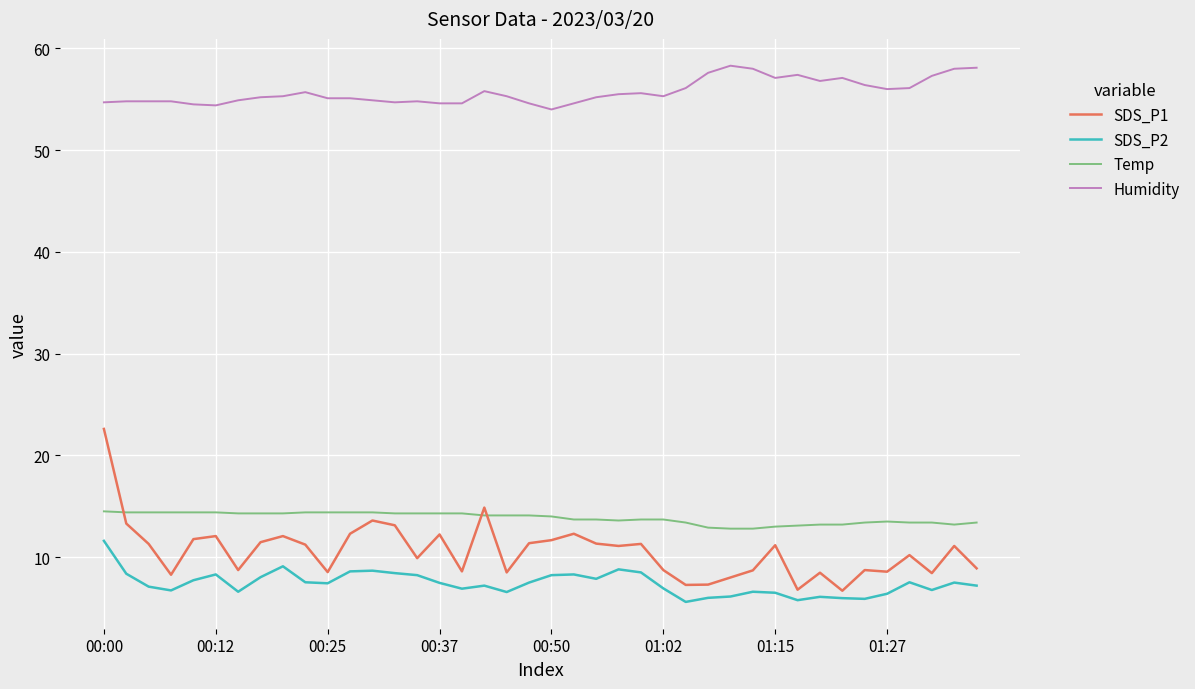

True or false: Temp and SDS_P1 intersect in this chart.

True